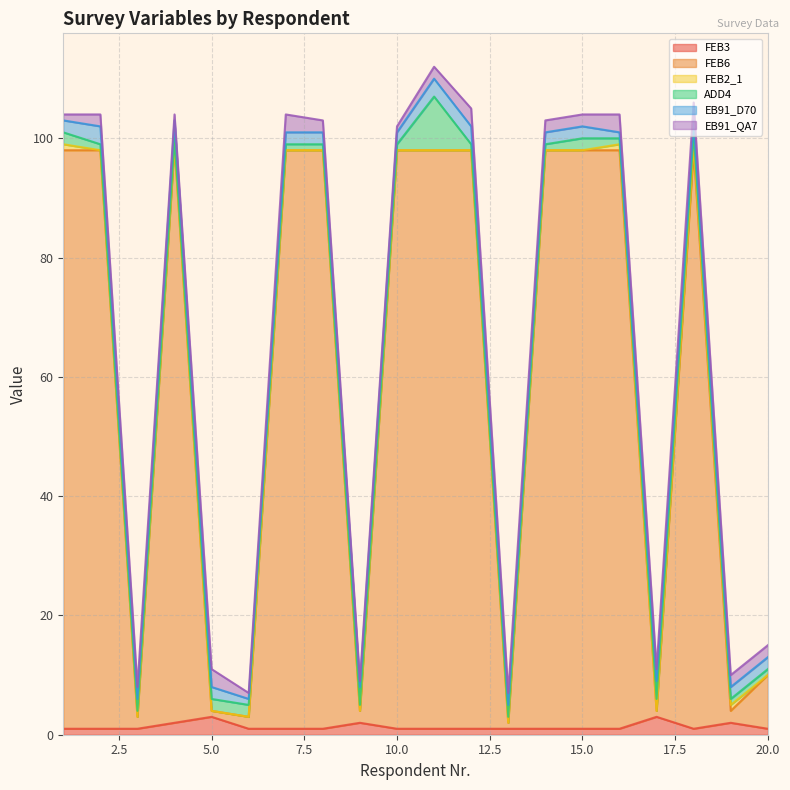

At which category is the sum across all series the highest?

11